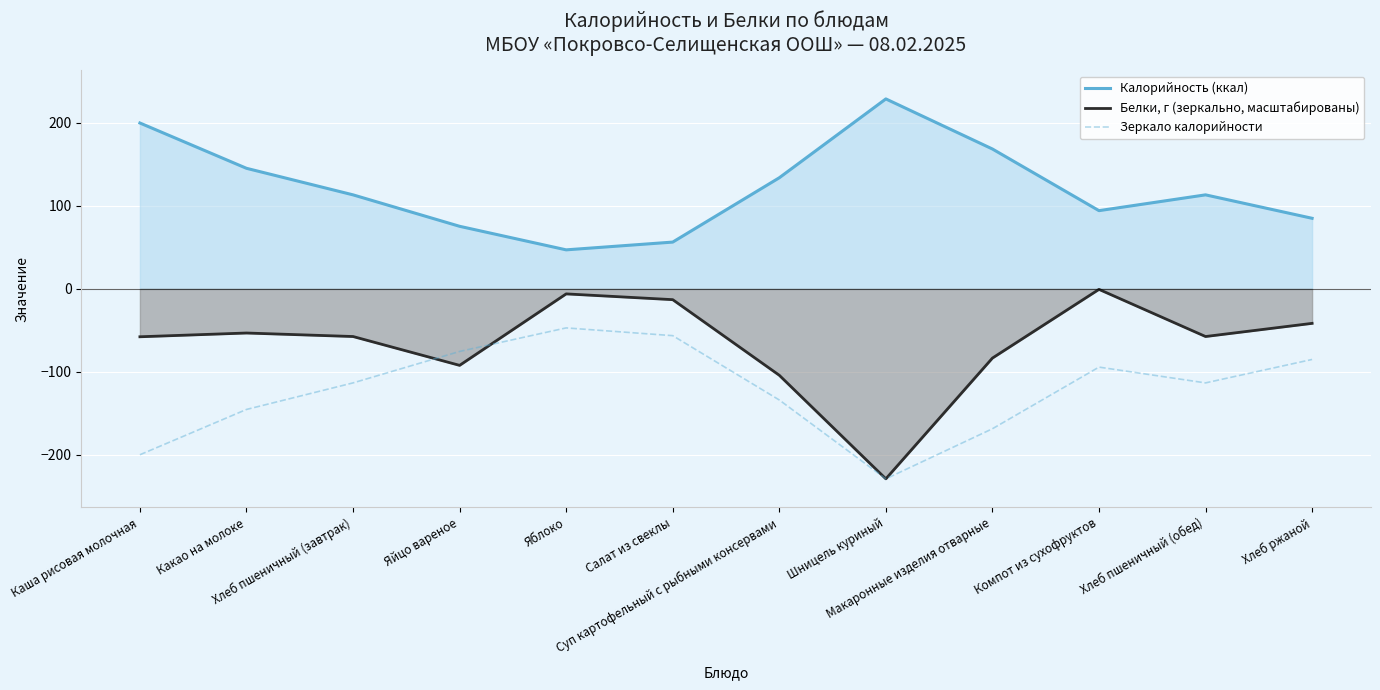

Reading left to right, extract all data points from this chart.

Калорийность (ккал): Каша рисовая молочная=199.8	Какао на молоке=145.2	Хлеб пшеничный (завтрак)=113.2	Яйцо вареное=75.4	Яблоко=47.0	Салат из свеклы=56.3	Суп картофельный с рыбными консервами=133.8	Шницель куриный=228.8	Макаронные изделия отварные=168.4	Компот из сухофруктов=94.2	Хлеб пшеничный (обед)=113.2	Хлеб ржаной=85.0
Белки, г (зеркально, масштабированы): Каша рисовая молочная=-57.7	Какао на молоке=-53.1	Хлеб пшеничный (завтрак)=-57.4	Яйцо вареное=-92.1	Яблоко=-6.0	Салат из свеклы=-13.0	Суп картофельный с рыбными консервами=-104.0	Шницель куриный=-228.8	Макаронные изделия отварные=-83.3	Компот из сухофруктов=-0.6	Хлеб пшеничный (обед)=-57.4	Хлеб ржаной=-41.5
Зеркало калорийности: Каша рисовая молочная=-199.8	Какао на молоке=-145.2	Хлеб пшеничный (завтрак)=-113.2	Яйцо вареное=-75.4	Яблоко=-47.0	Салат из свеклы=-56.3	Суп картофельный с рыбными консервами=-133.8	Шницель куриный=-228.8	Макаронные изделия отварные=-168.4	Компот из сухофруктов=-94.2	Хлеб пшеничный (обед)=-113.2	Хлеб ржаной=-85.0